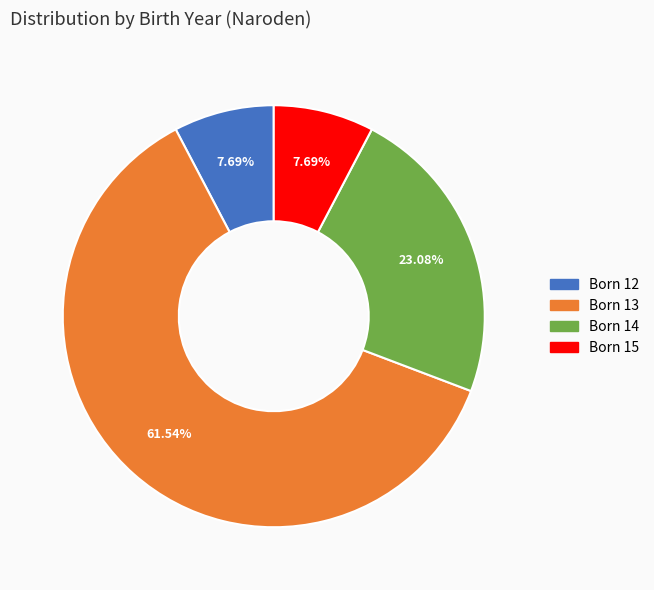

Is there a majority slice in this chart?

Yes